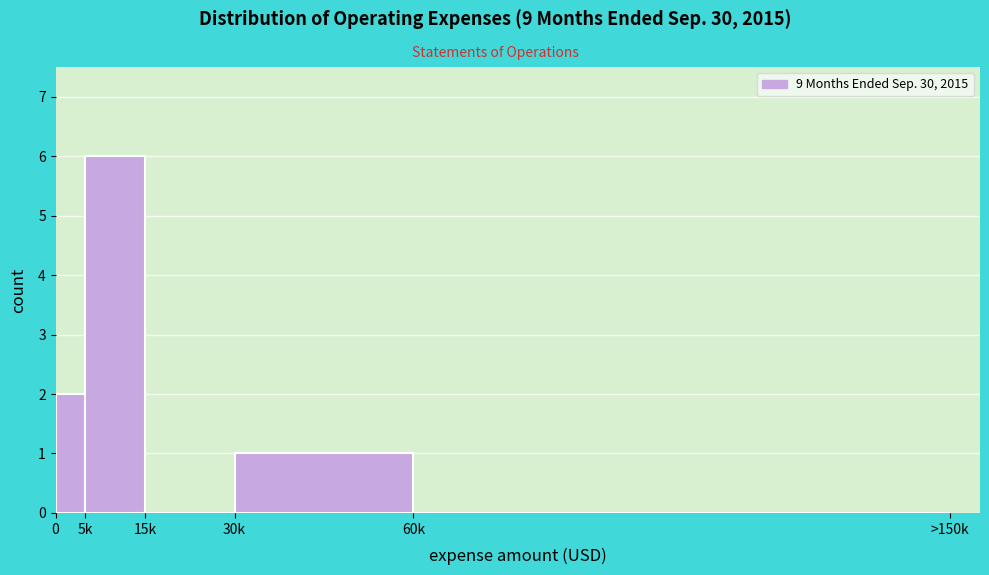

Reading left to right, transcribe all the data shown in this chart.

0=2	5k=6	15k=0	30k=1	60k=0